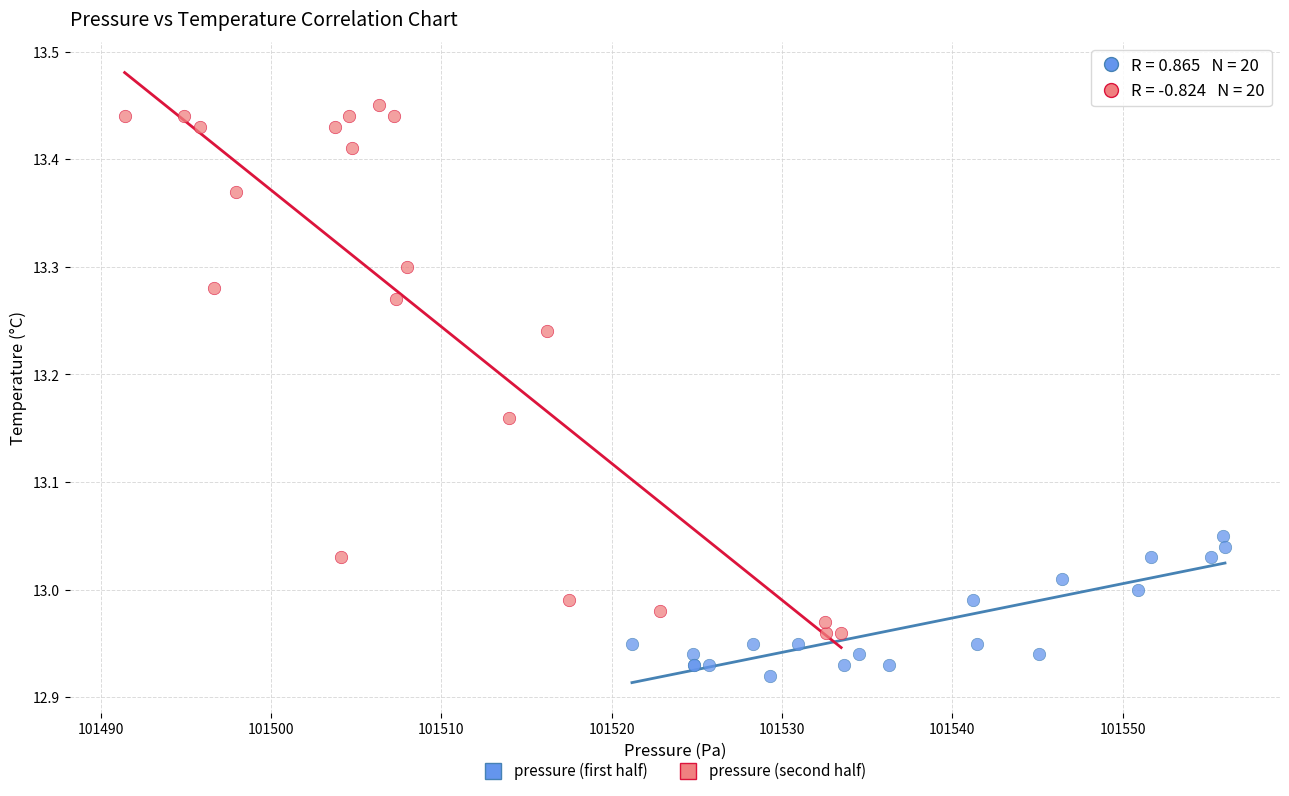

Which series has the largest Y range (max minus min)?

pressure (second half)